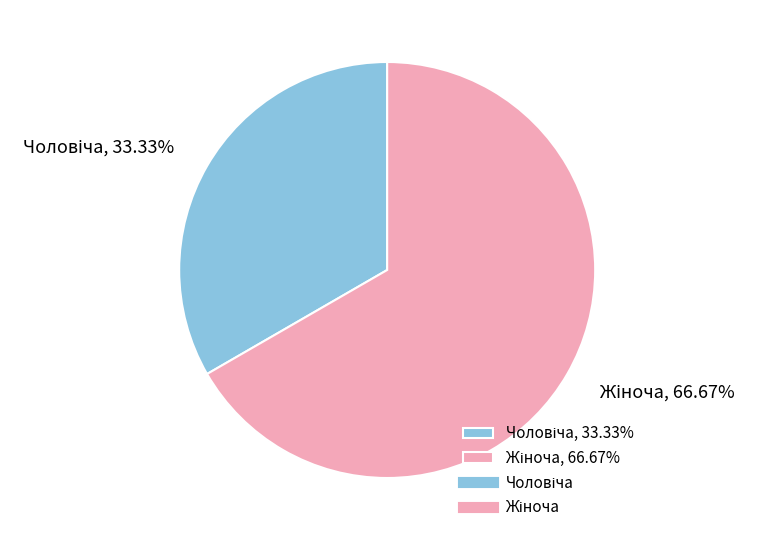

Is there a majority slice in this chart?

Yes